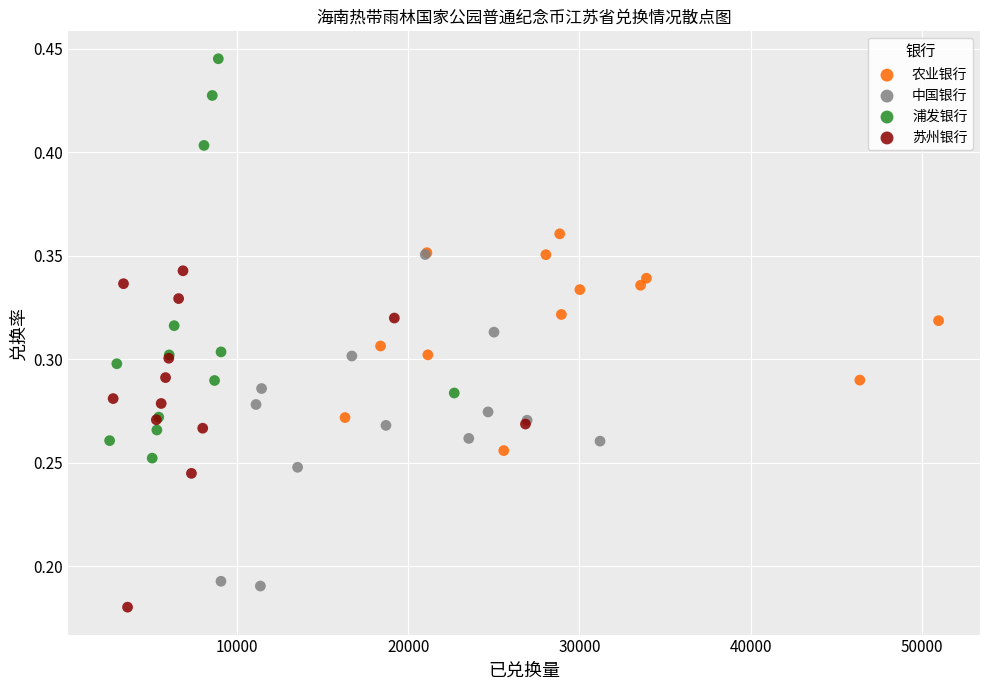

Which series contains the highest Y value?

浦发银行